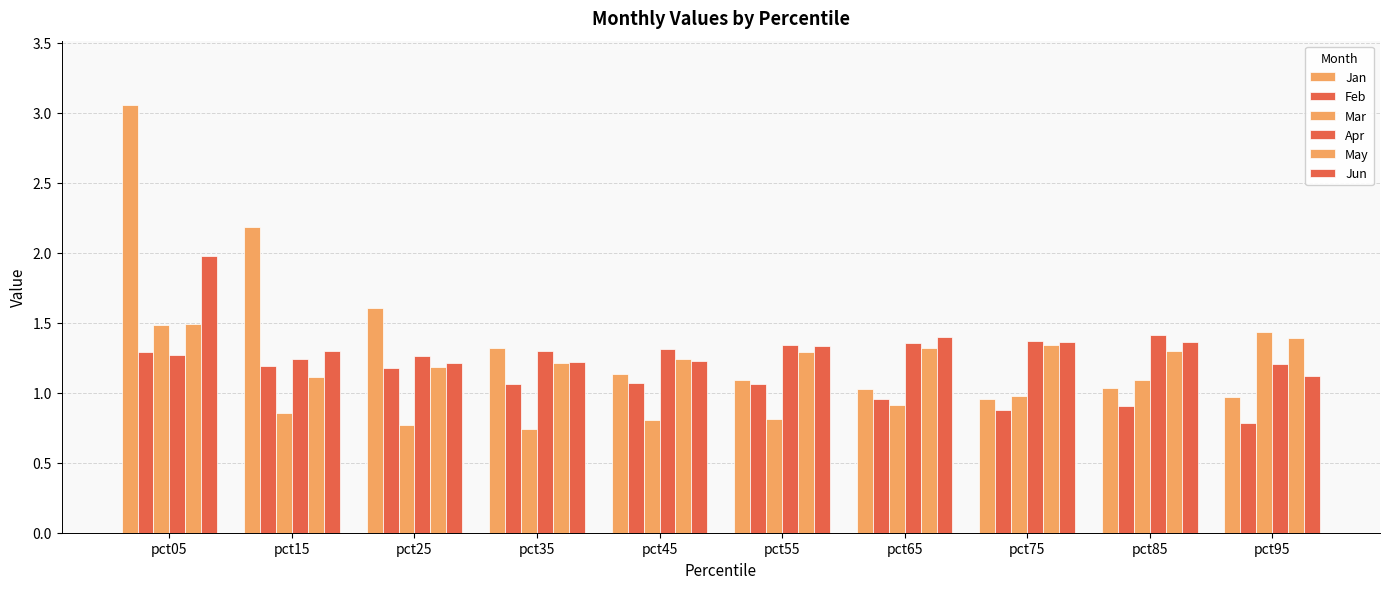

Reading left to right, what are all the values shown in this chart?

Jan: 3.1	2.2	1.6	1.3	1.1	1.1	1.0	1.0	1.0	1.0
Feb: 1.3	1.2	1.2	1.1	1.1	1.1	1.0	0.9	0.9	0.8
Mar: 1.5	0.9	0.8	0.7	0.8	0.8	0.9	1.0	1.1	1.4
Apr: 1.3	1.2	1.3	1.3	1.3	1.3	1.4	1.4	1.4	1.2
May: 1.5	1.1	1.2	1.2	1.2	1.3	1.3	1.3	1.3	1.4
Jun: 2.0	1.3	1.2	1.2	1.2	1.3	1.4	1.4	1.4	1.1